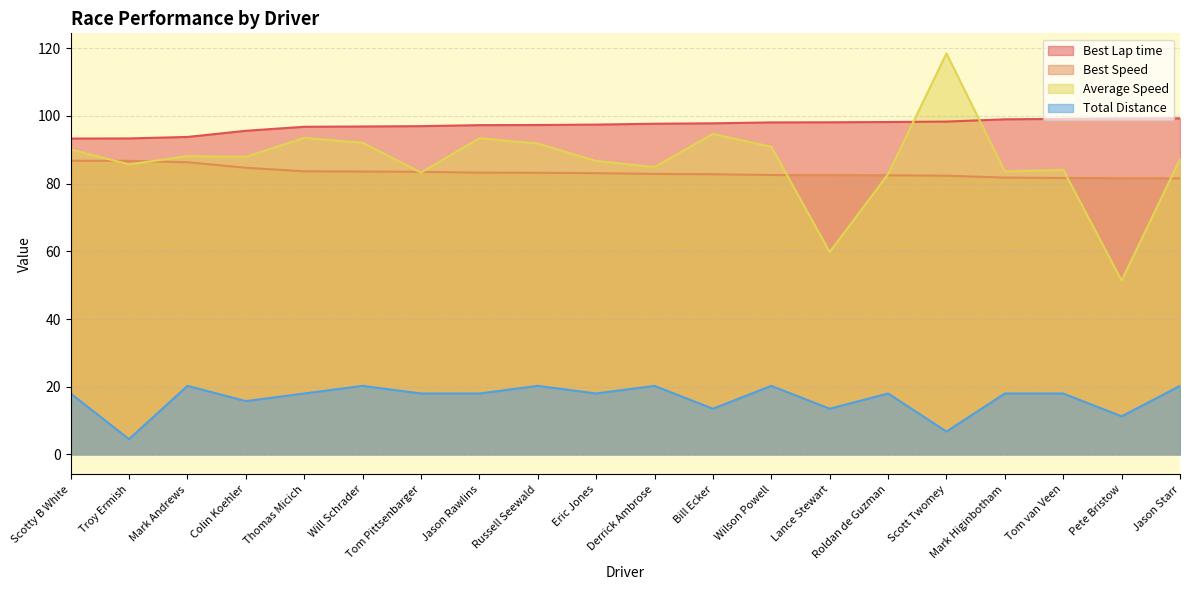

What position from the right is Mark Higinbotham?

4